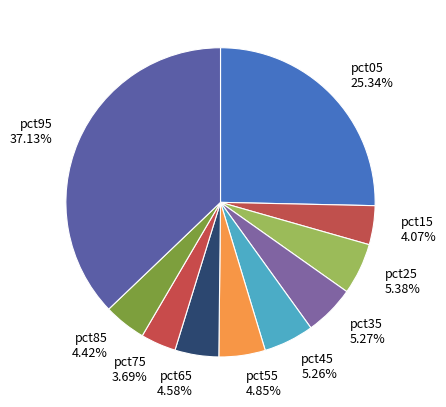

Is pct15 the majority of the pie?

No